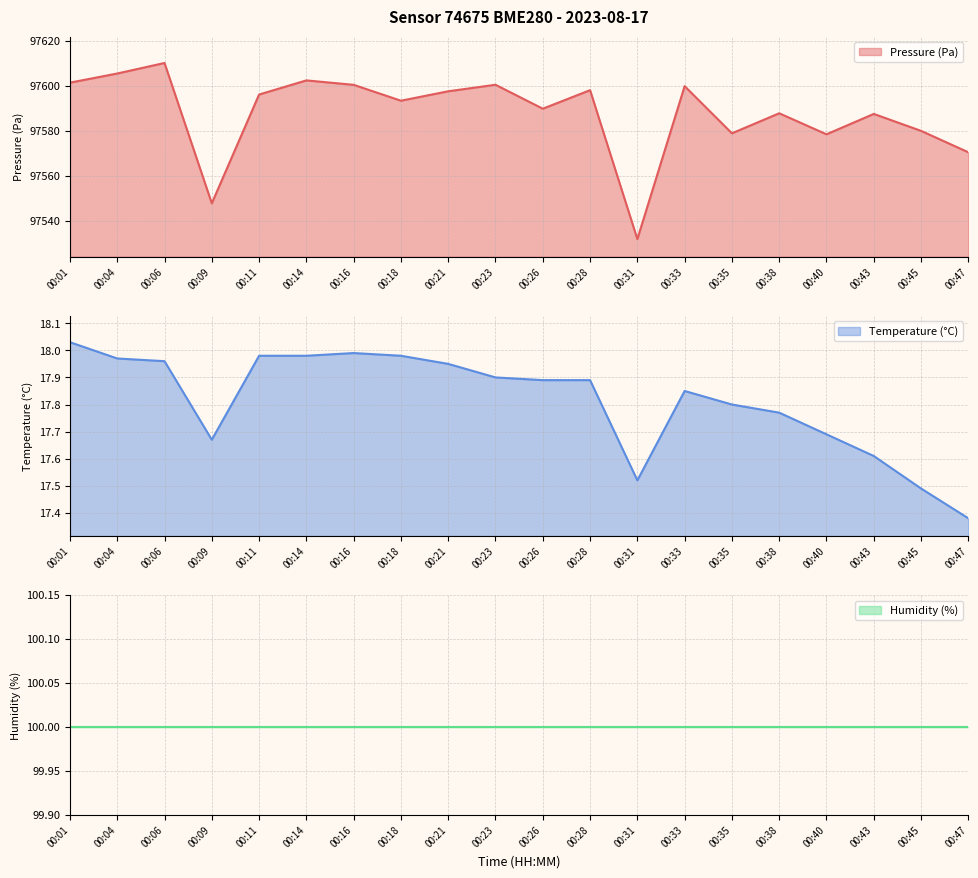

What is the spread (max minus min) of values at 00:11?

97578.2